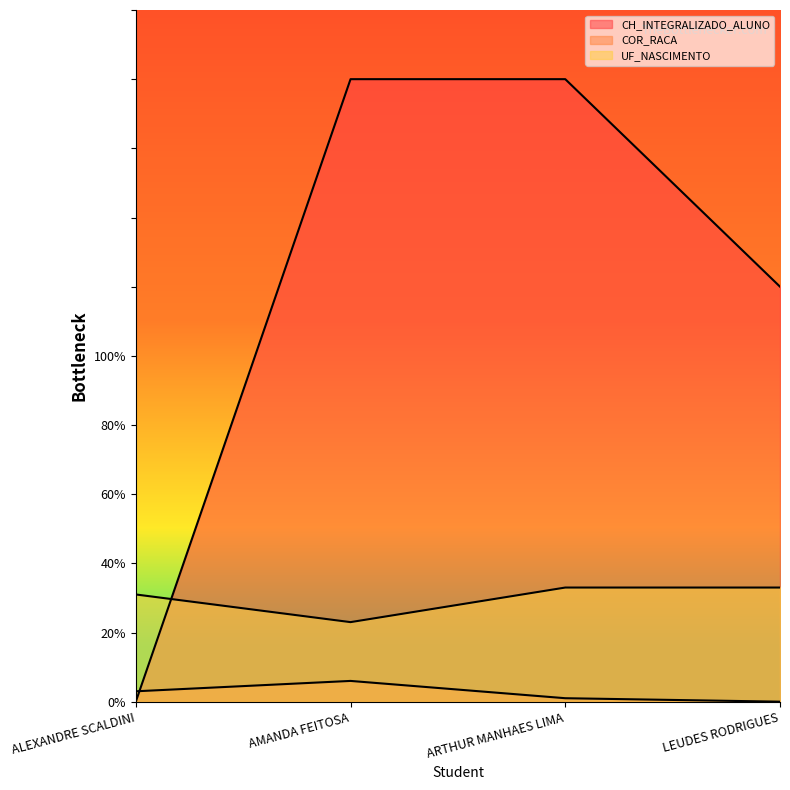

True or false: COR_RACA and UF_NASCIMENTO intersect in this chart.

False